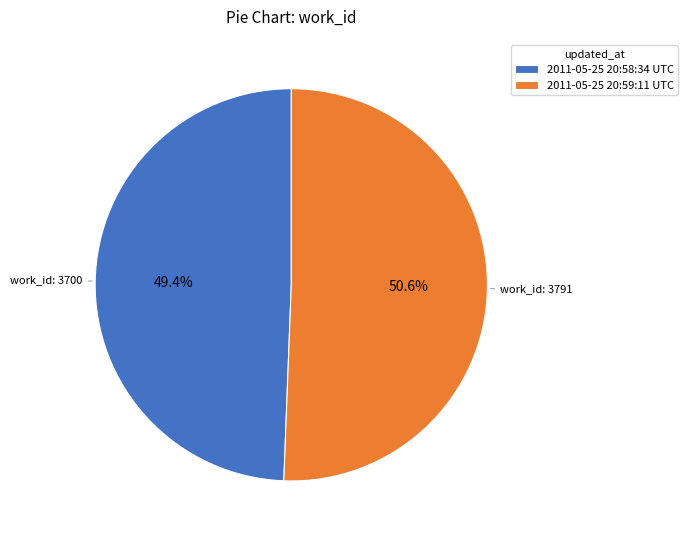

Combined, what portion of the pie is 2011-05-25 20:58:34 UTC and 2011-05-25 20:59:11 UTC?

100.0%